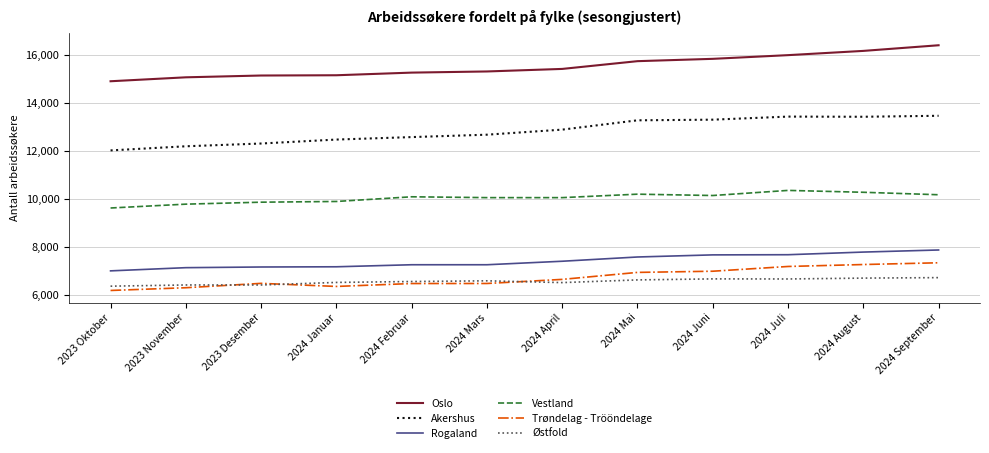

What is the total value across all series at 2023 Desember?

57410